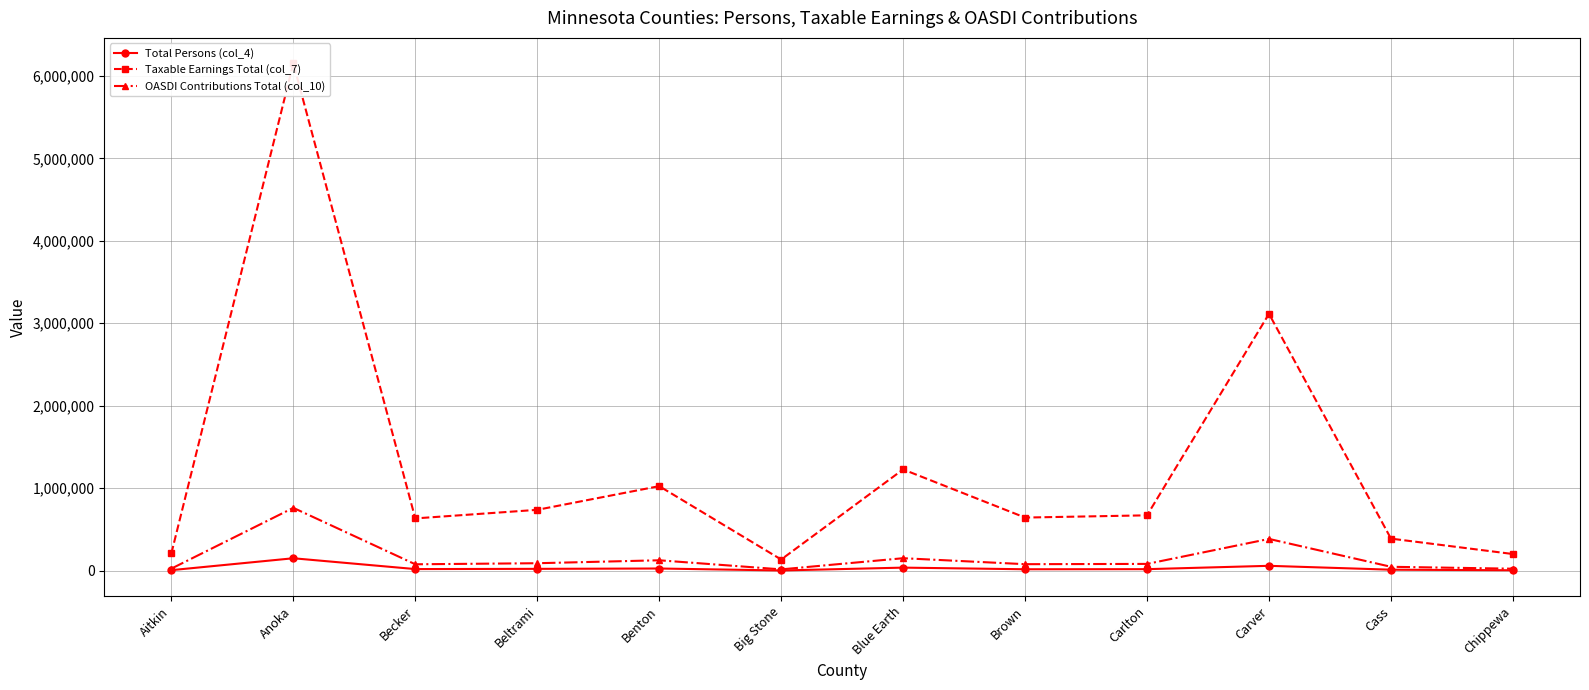

Rank the series at Big Stone from lowest to highest value.

Total Persons (col_4), OASDI Contributions Total (col_10), Taxable Earnings Total (col_7)